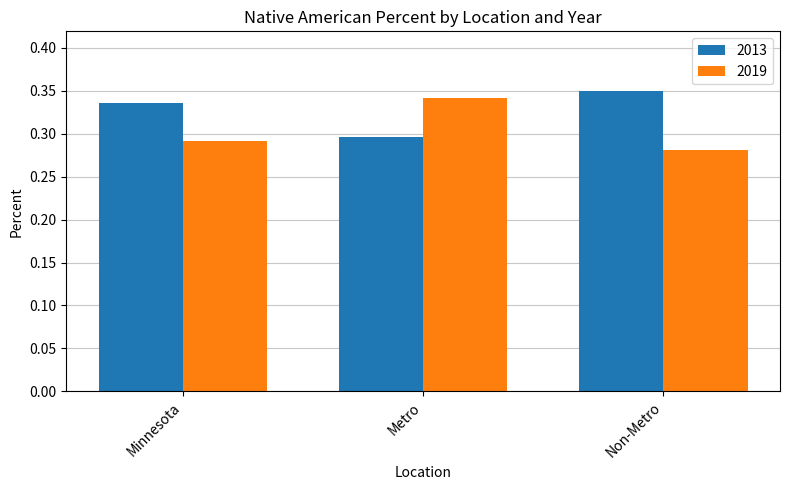

Which series has the largest total across all categories?

2013